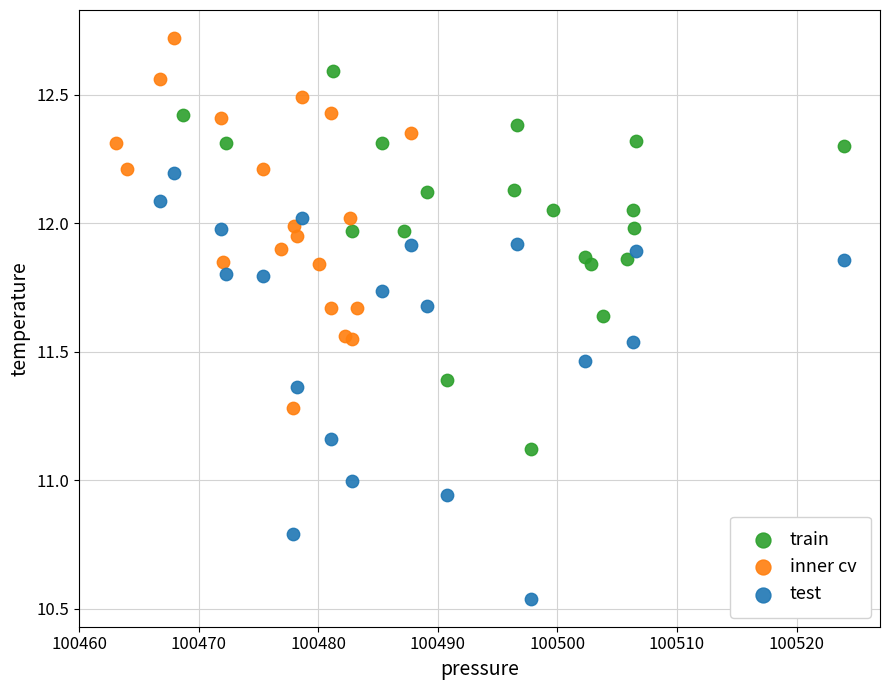

Which series contains the lowest Y value?

test